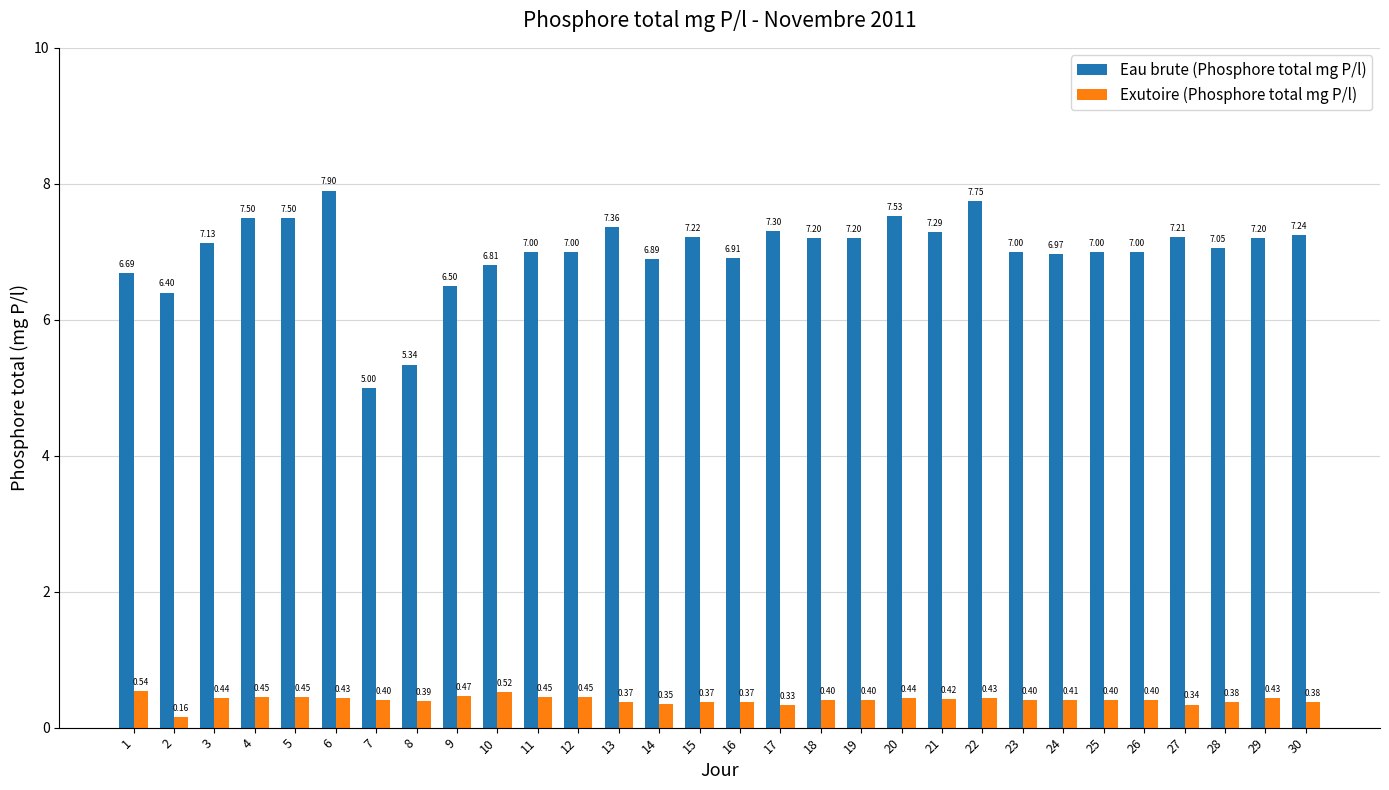

How many distinct data groups are displayed?

2